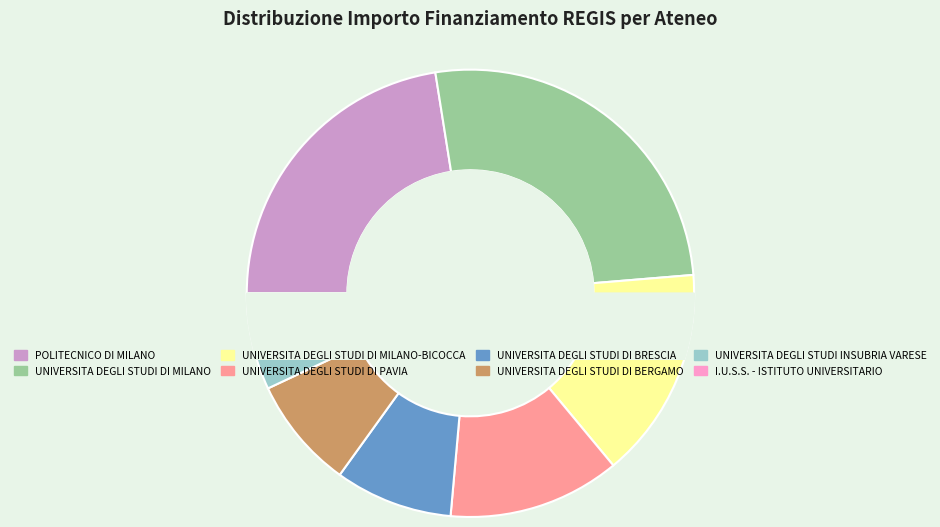

To the nearest percent, what is the difference between the largest and smallest slice percentages?

25%